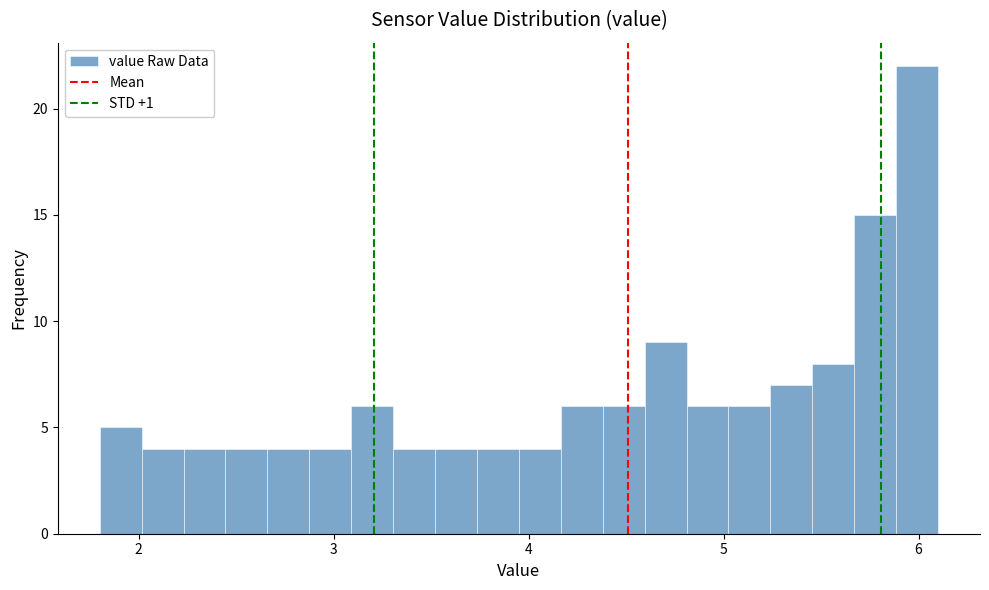

Around what value on the x-axis is the tallest bar? Give the approximate position of its centre, as read against the axis.

6.0